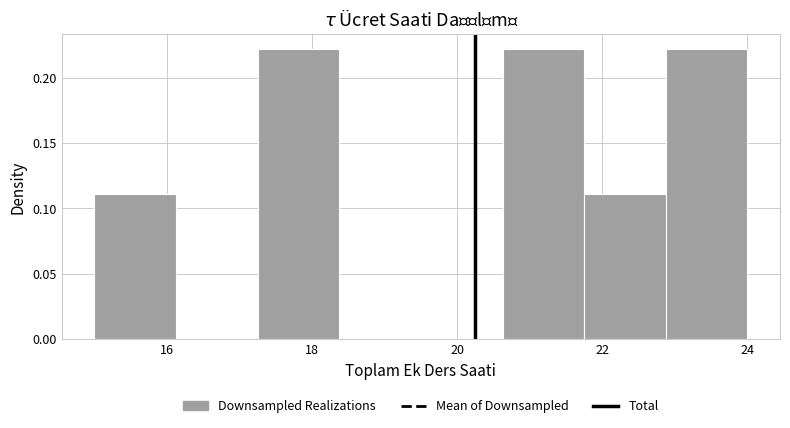

Reading left to right, transcribe this chart: for each bar, give the range it covers on the x-axis and its height. Neither the bar edges nor the heights are printed on the chart, so give them approximately, as read against the axes.

15.0 to 16.2: 0.11
16.2 to 17.2: 0
17.2 to 18.4: 0.22
18.4 to 19.6: 0
19.6 to 20.6: 0
20.6 to 21.8: 0.22
21.8 to 22.8: 0.11
22.8 to 24.0: 0.22